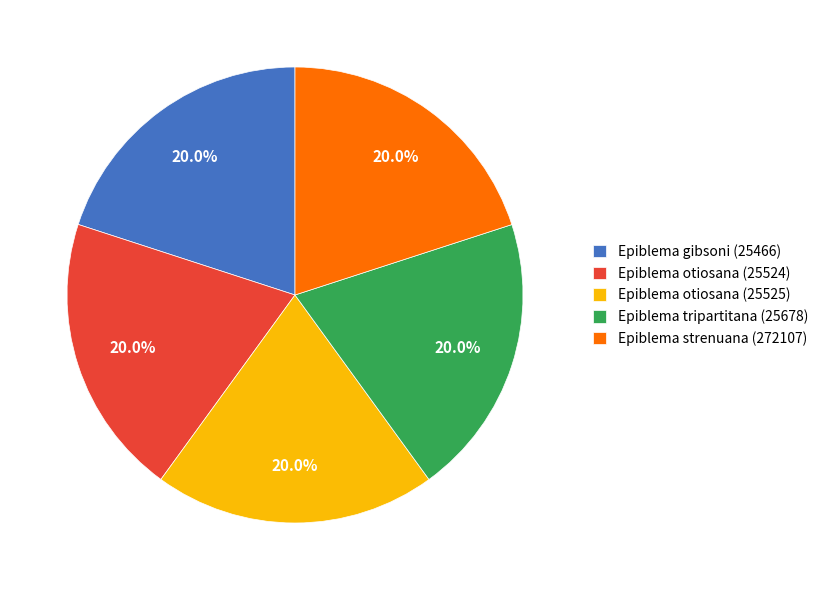

Does Epiblema tripartitana (25678) account for over 50% of the chart?

No